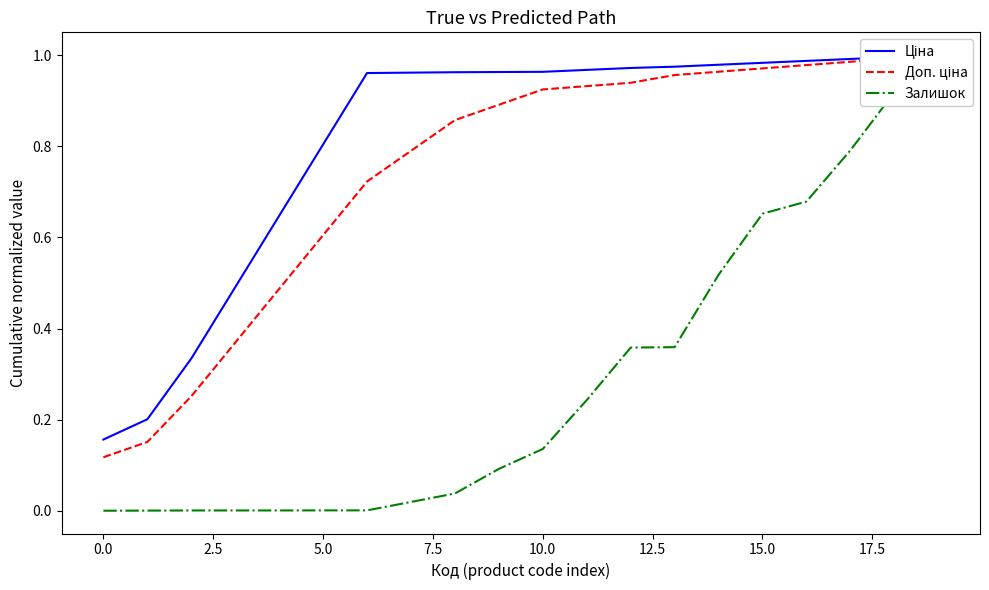

Between 2.5 and 15, which is larger?

15